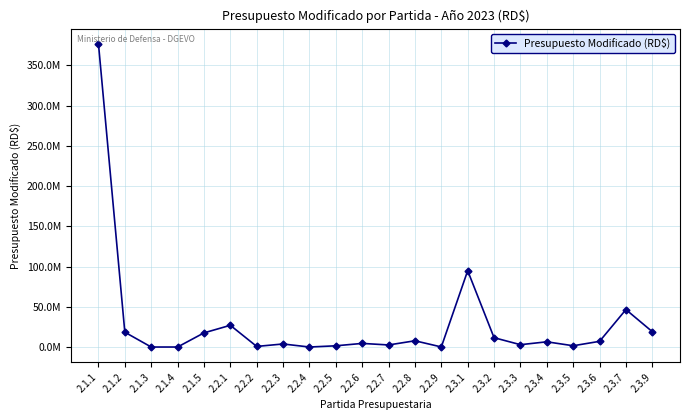

Which has a higher value, 2.3.7 or 2.1.2?

2.3.7